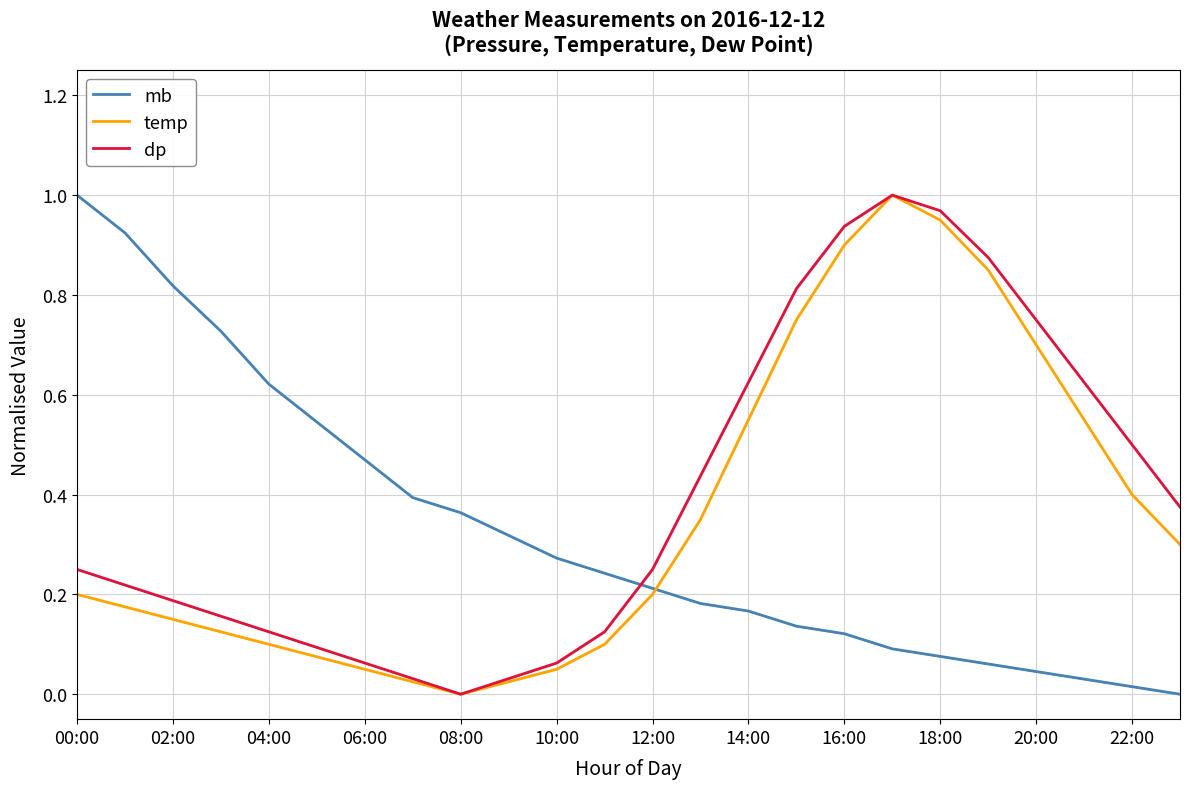

Is the value of mb at 20:00 greater than the value of dp at 00:00?

No